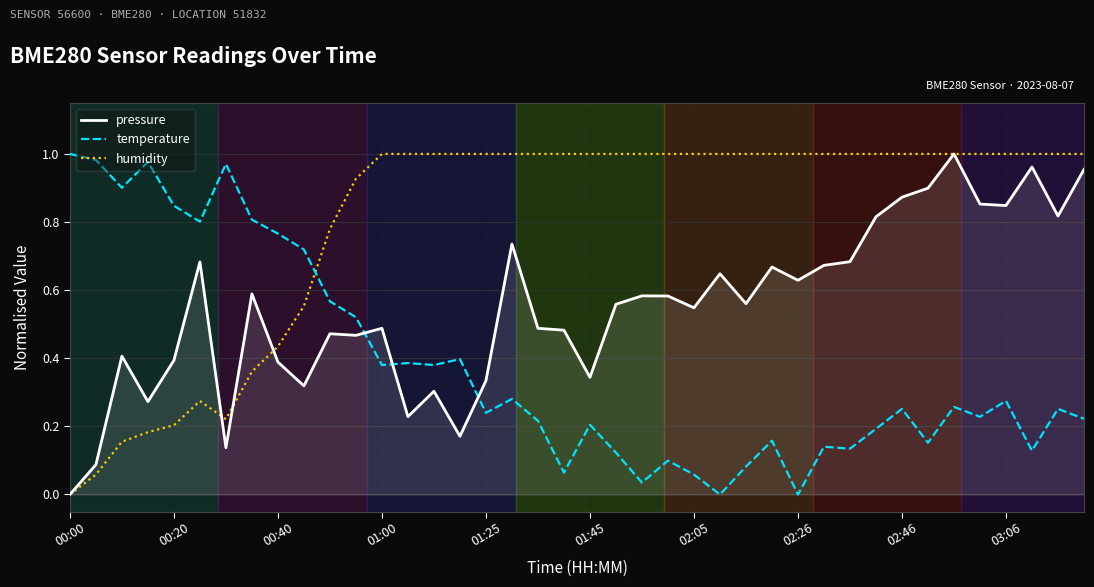

What is the sum of all pressure values?

22.0